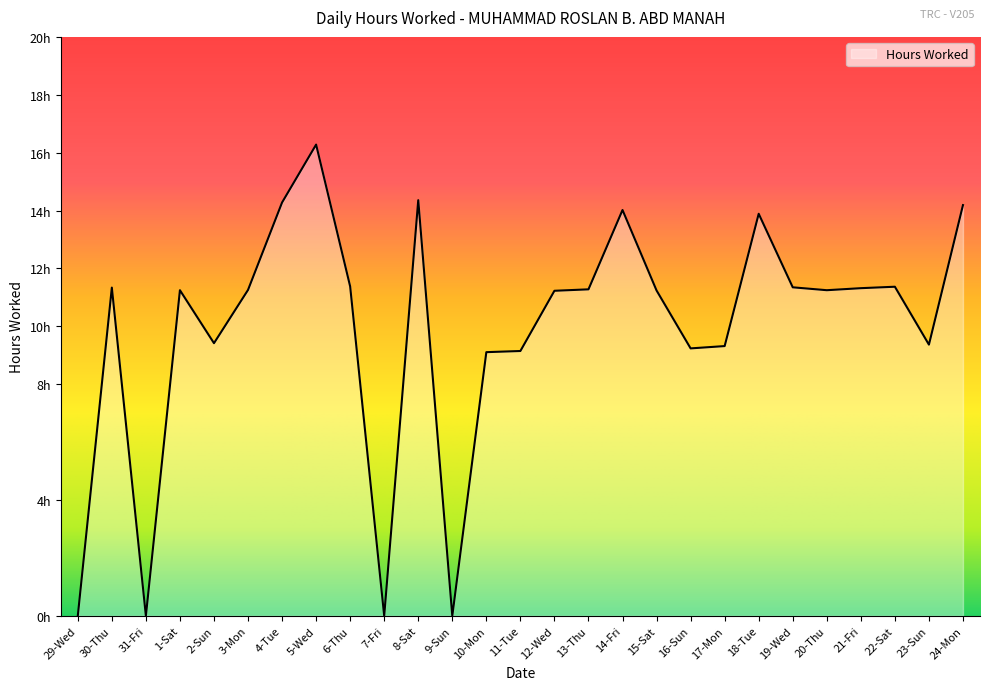

True or false: the data has more than 1 interior local peaks.

True